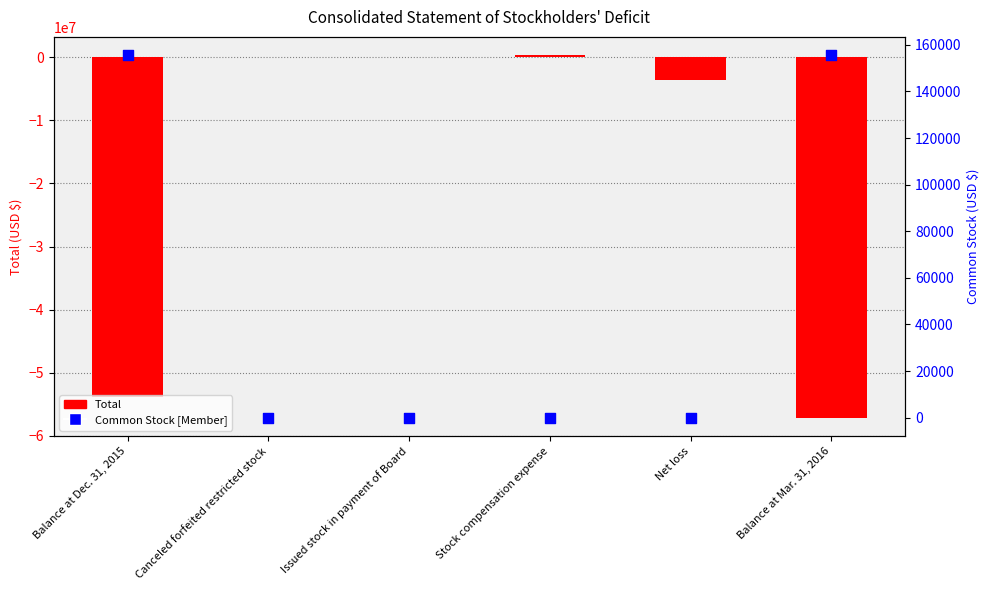

Which series reaches the minimum Y coordinate?

Total